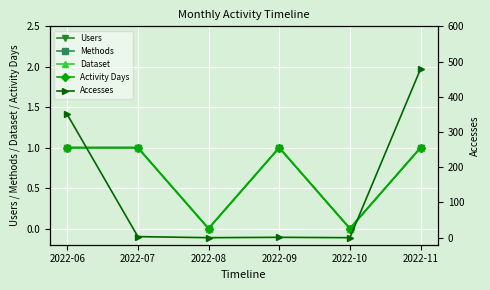

What are all the series names shown in the legend?

Users, Methods, Dataset, Activity Days, Accesses